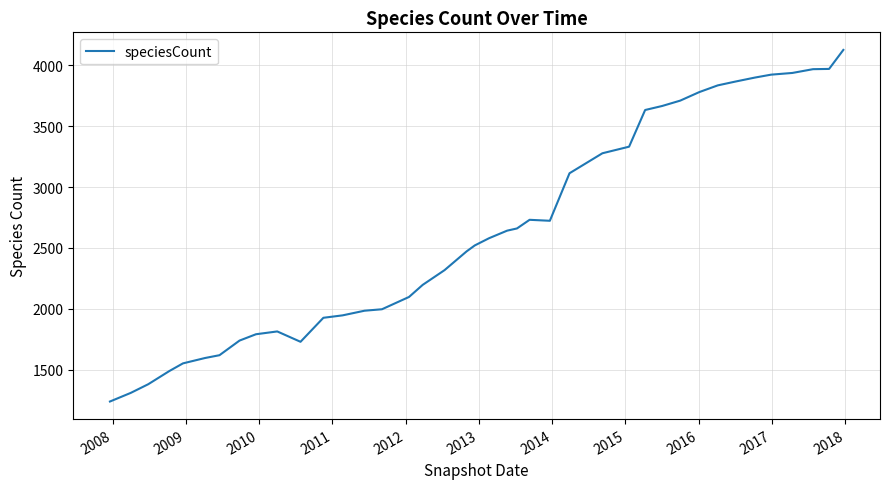

What is the minimum value shown in the chart?

1240